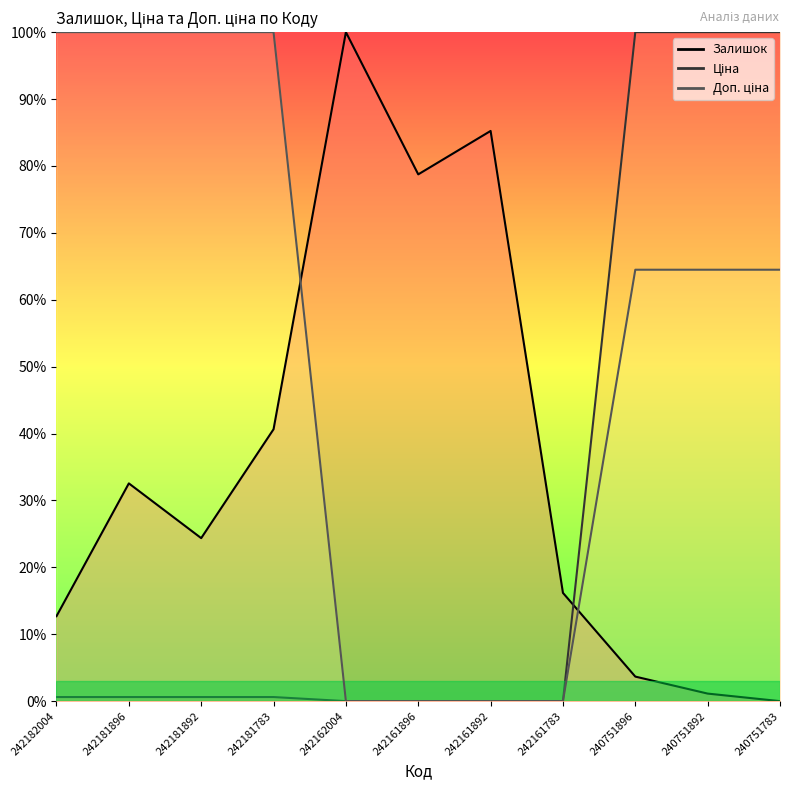

How many distinct data groups are displayed?

3